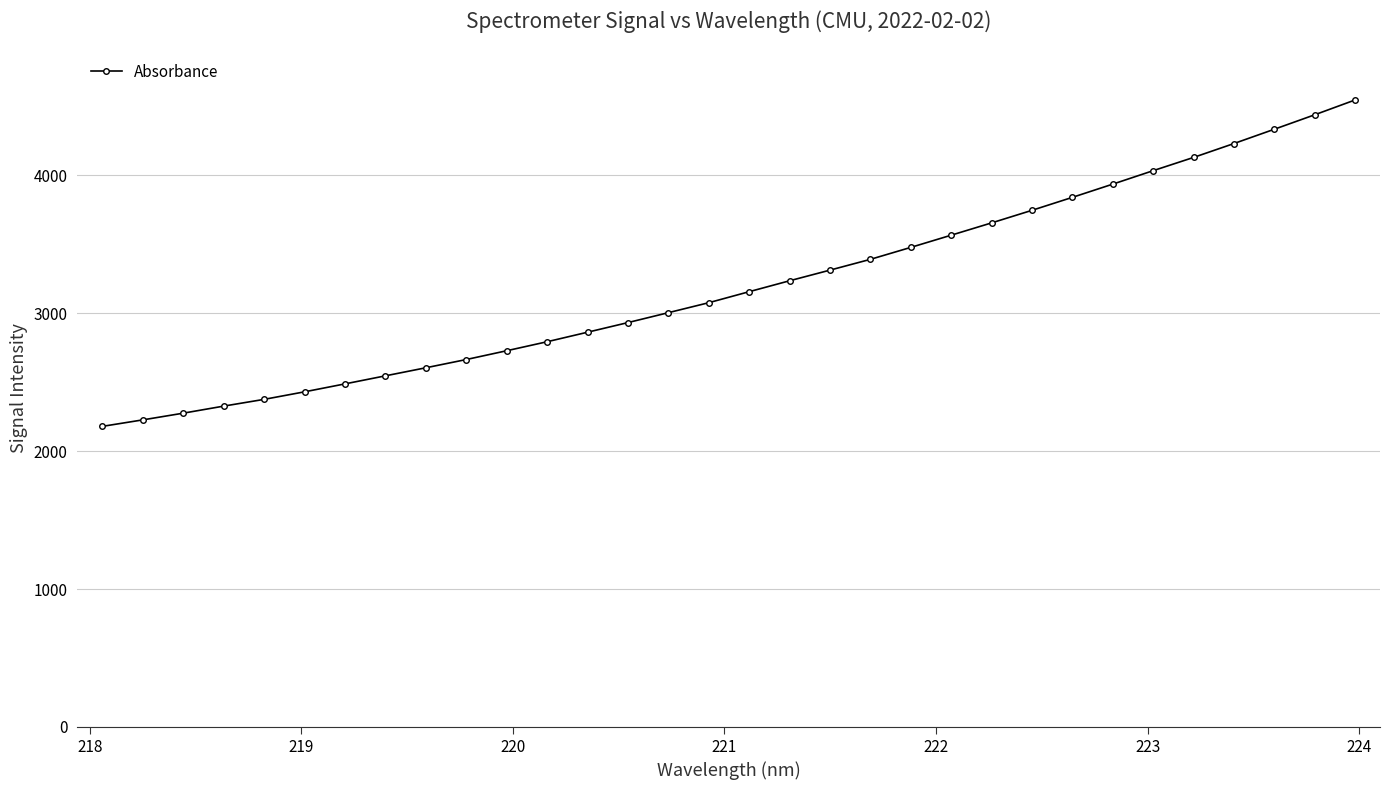

What is the smallest value displayed?

2179.4